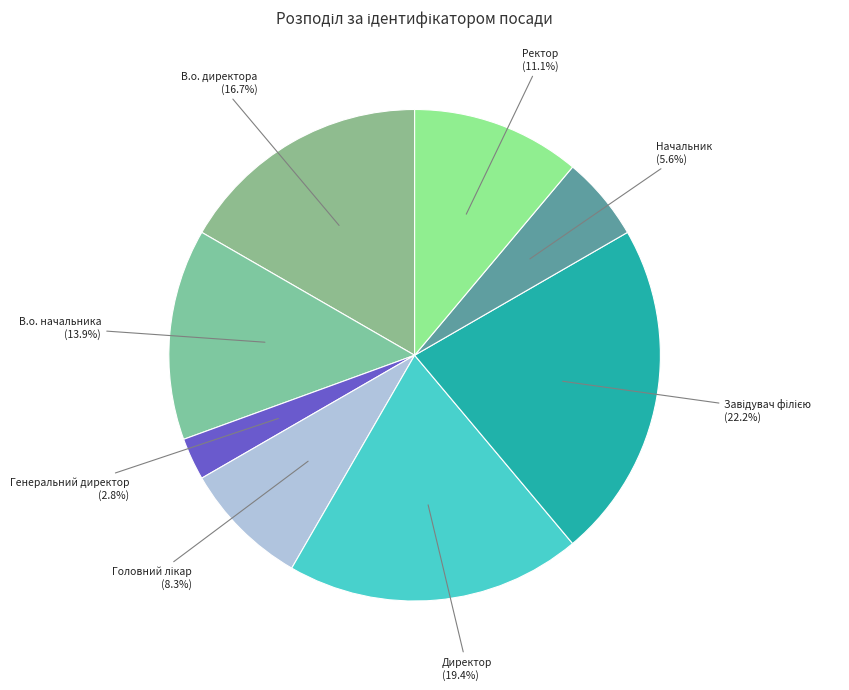

Which slice is the smallest?

Генеральний директор